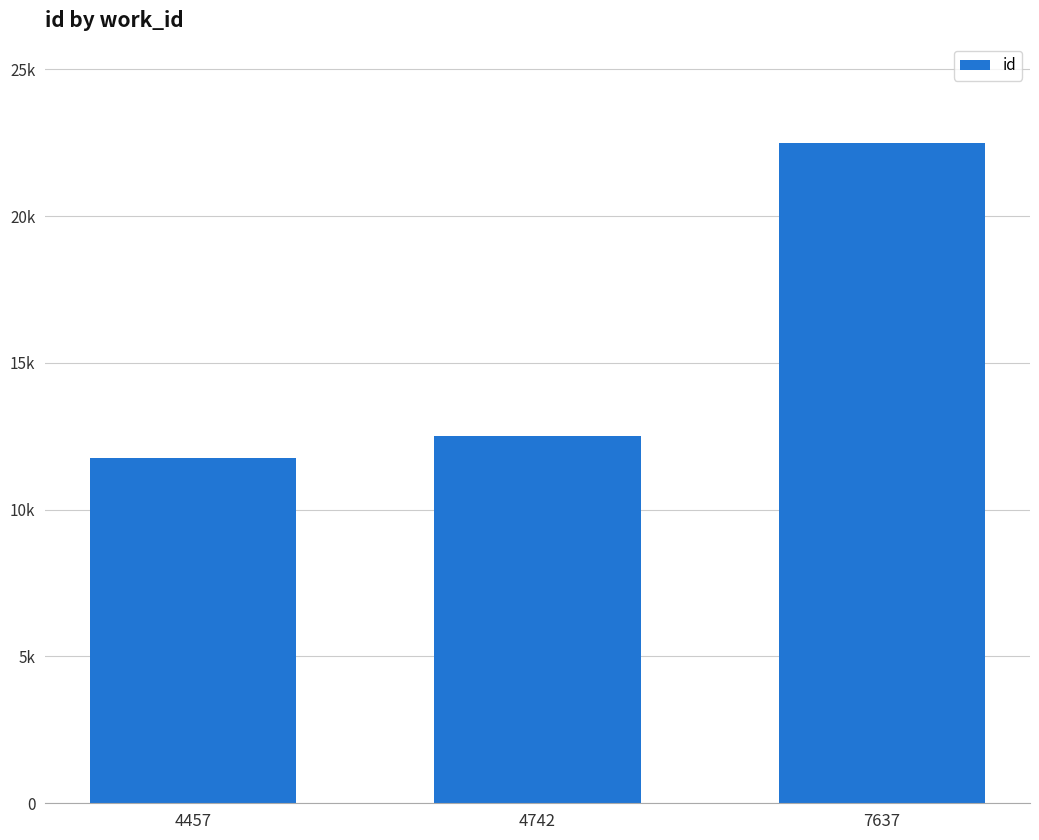

What is the difference between the maximum and minimum values?

10749